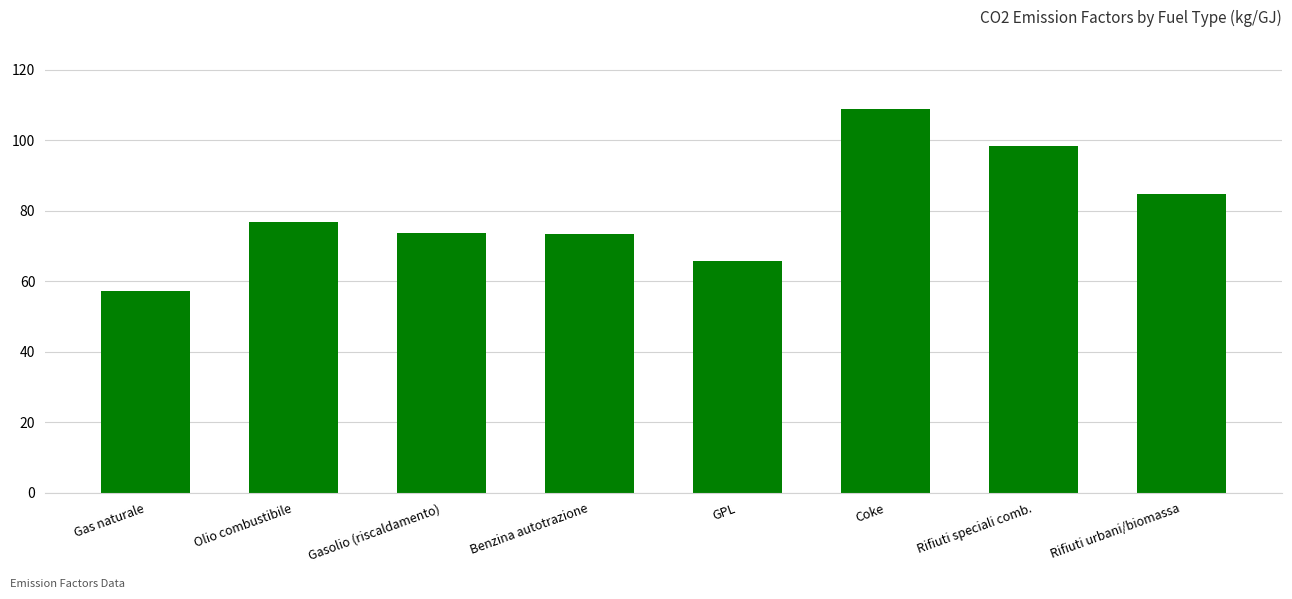

The chart shows a value of 34.5 at Benzina autotrazione. True or false?

False